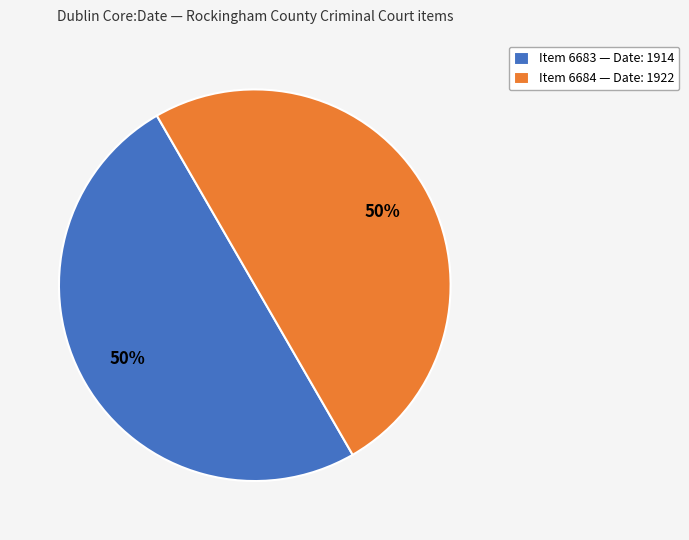

To the nearest percent, what portion does Item 6683 — Date: 1914 represent?

50%